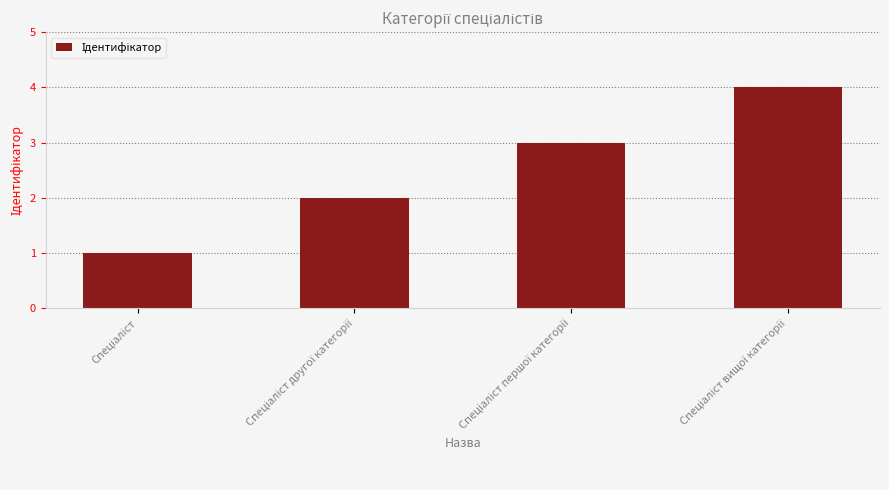

What is the sum of all values?

10